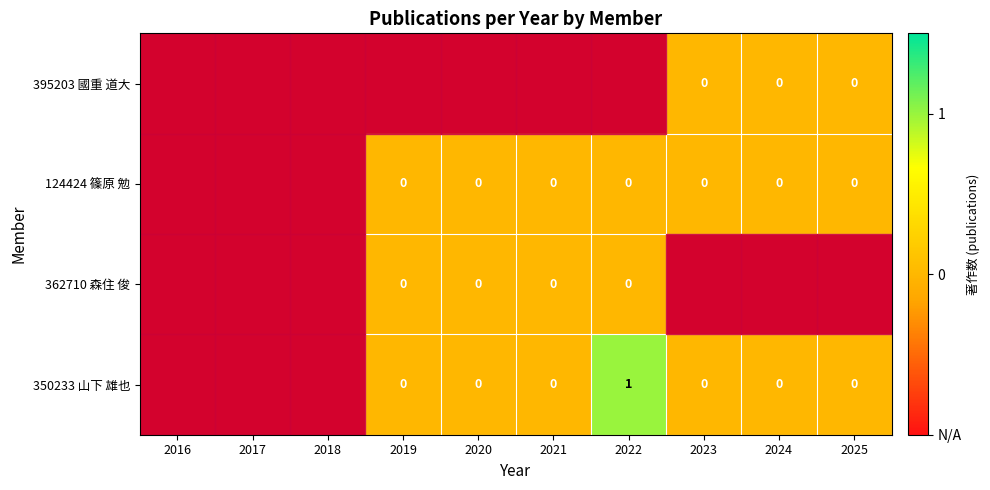

What is the total value across all series at 2019?

-1